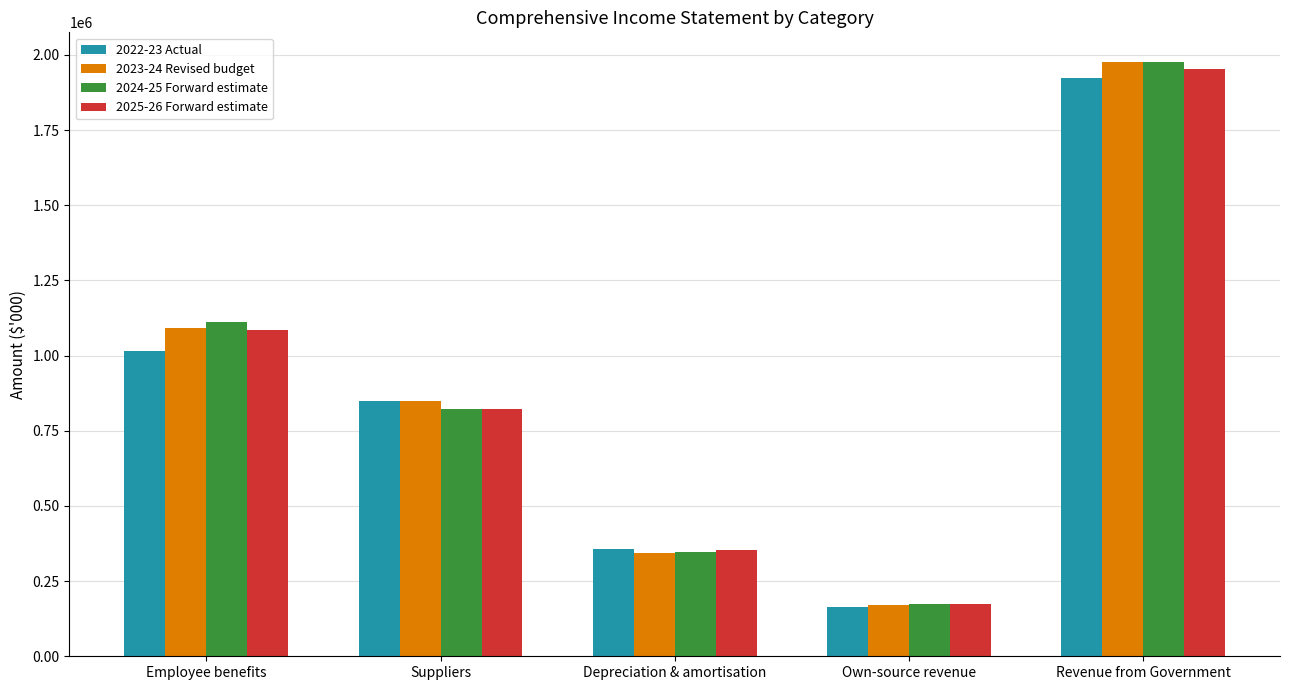

How many bars are there in total?

20